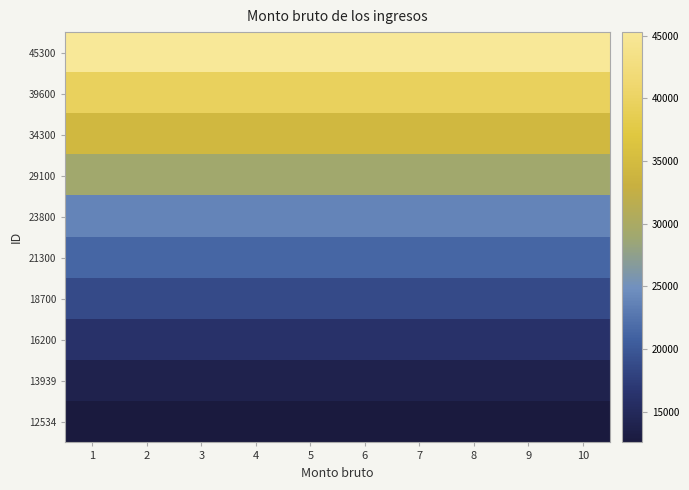

Between 4 and 3, which is larger?

4